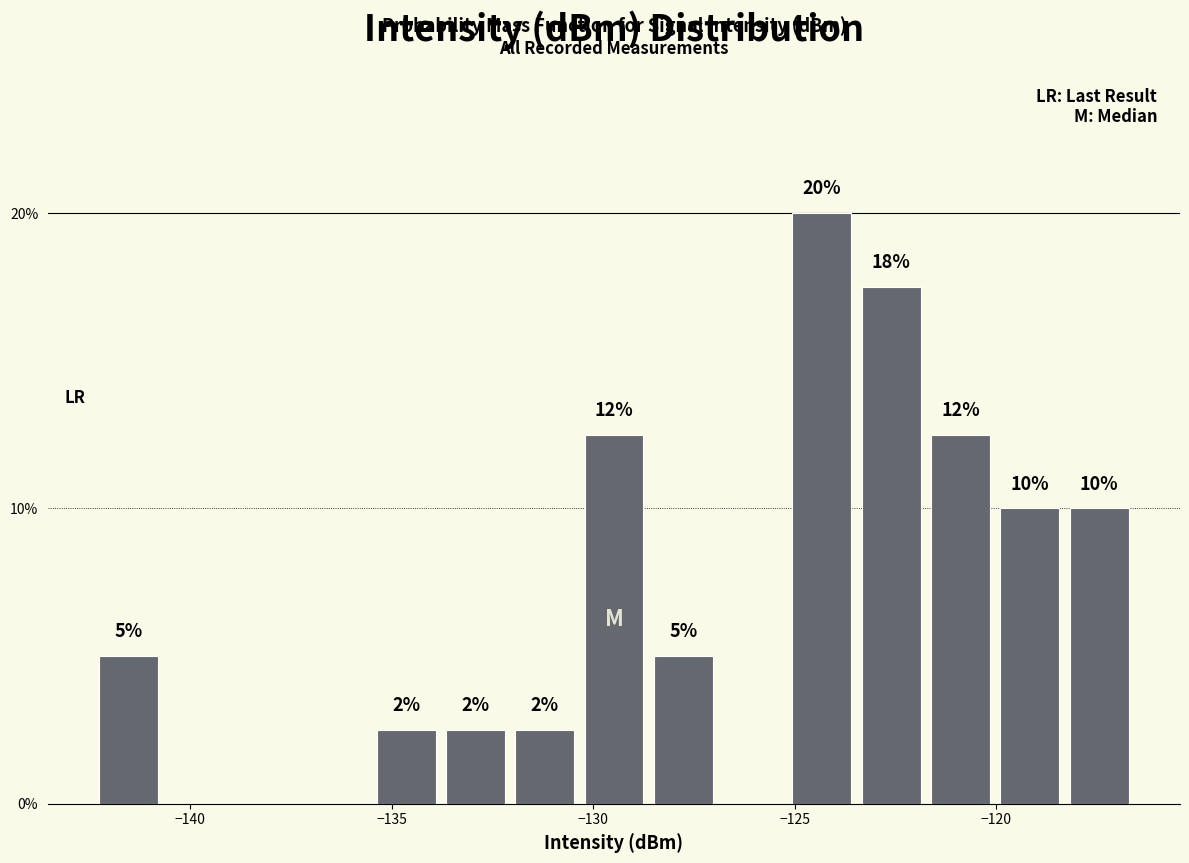

Around what value on the x-axis is the tallest bar? Give the approximate position of its centre, as read against the axis.

-124.5